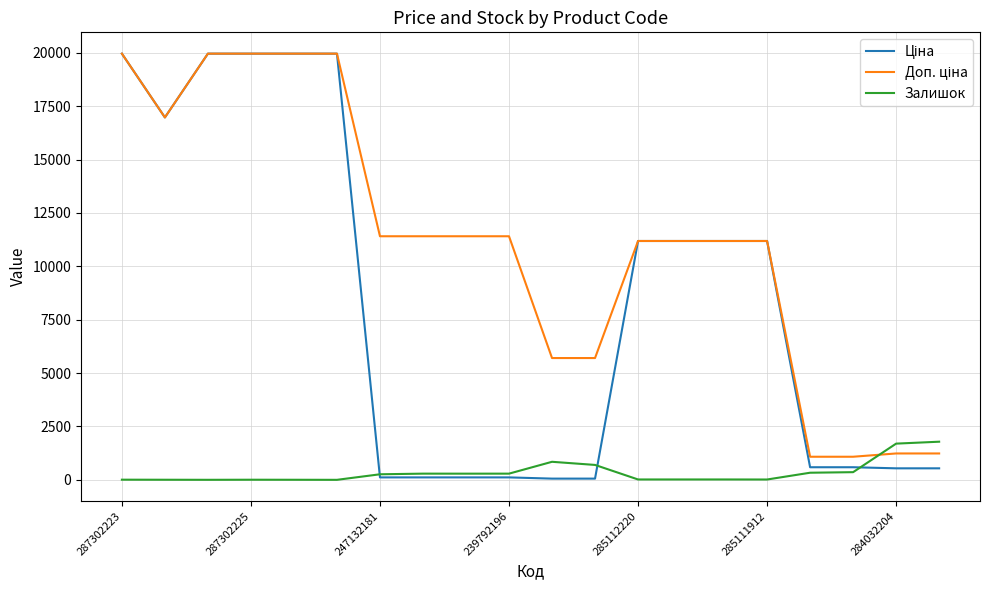

What is the greatest value displayed?

19964.2